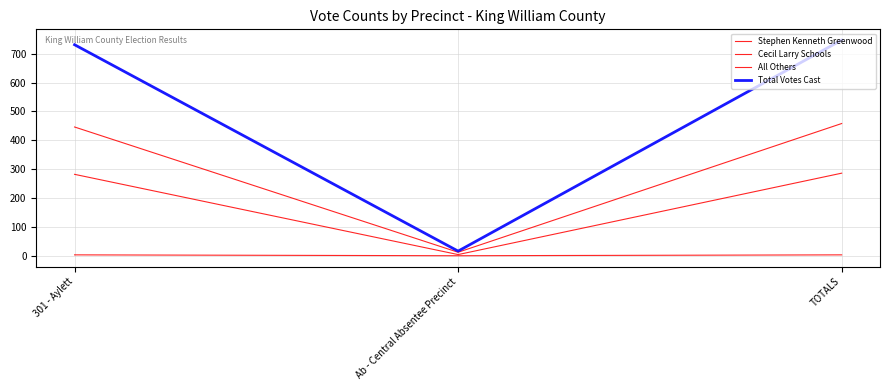

How many lines are shown in the chart?

4